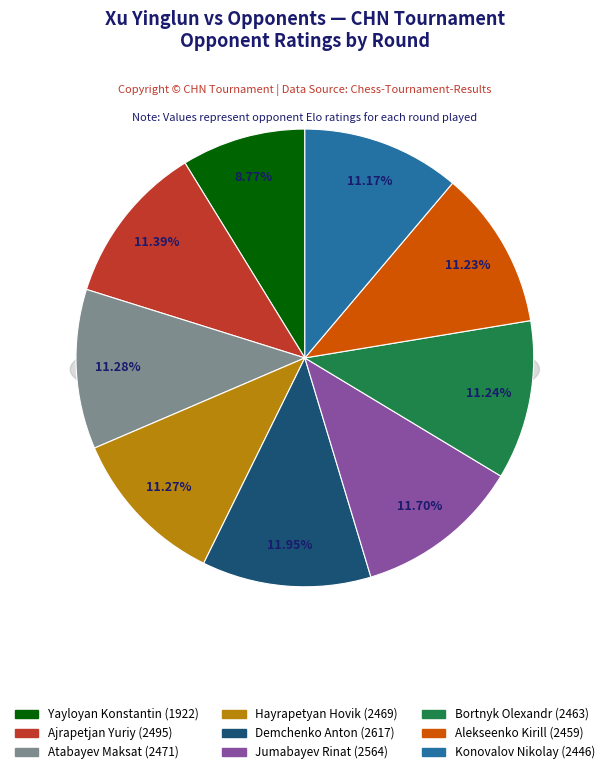

What percentage is the Ajrapetjan Yuriy slice, to the nearest percent?

11%